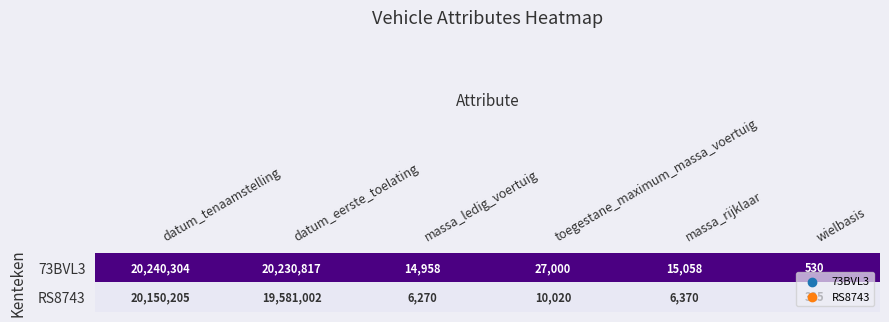

Which series has the largest range (max minus min)?

73BVL3